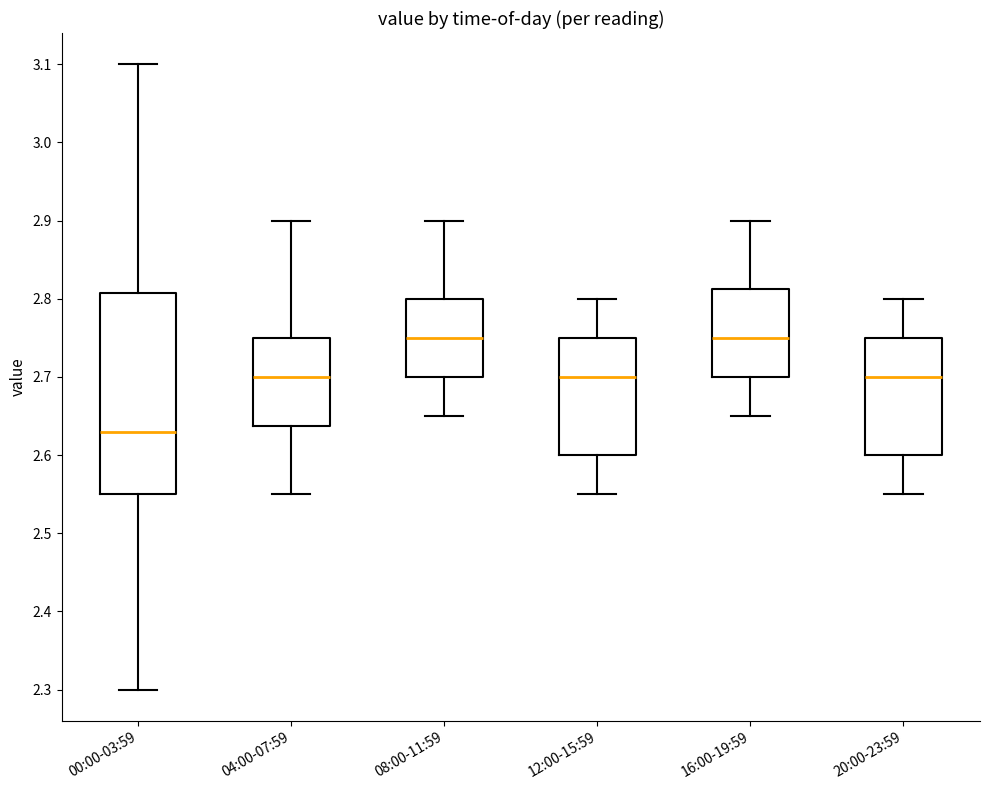

Reading left to right, read every box against the y-axis: the position of its median line, the range the box covers, and the ends of its whiskers. The values are not printed on the chart, so give them approximately, as read against the axis.

00:00-03:59: median 2.63, box 2.55 to 2.81, whiskers 2.30 to 3.10
04:00-07:59: median 2.70, box 2.64 to 2.75, whiskers 2.55 to 2.90
08:00-11:59: median 2.75, box 2.70 to 2.80, whiskers 2.65 to 2.90
12:00-15:59: median 2.70, box 2.60 to 2.75, whiskers 2.55 to 2.80
16:00-19:59: median 2.75, box 2.70 to 2.81, whiskers 2.65 to 2.90
20:00-23:59: median 2.70, box 2.60 to 2.75, whiskers 2.55 to 2.80